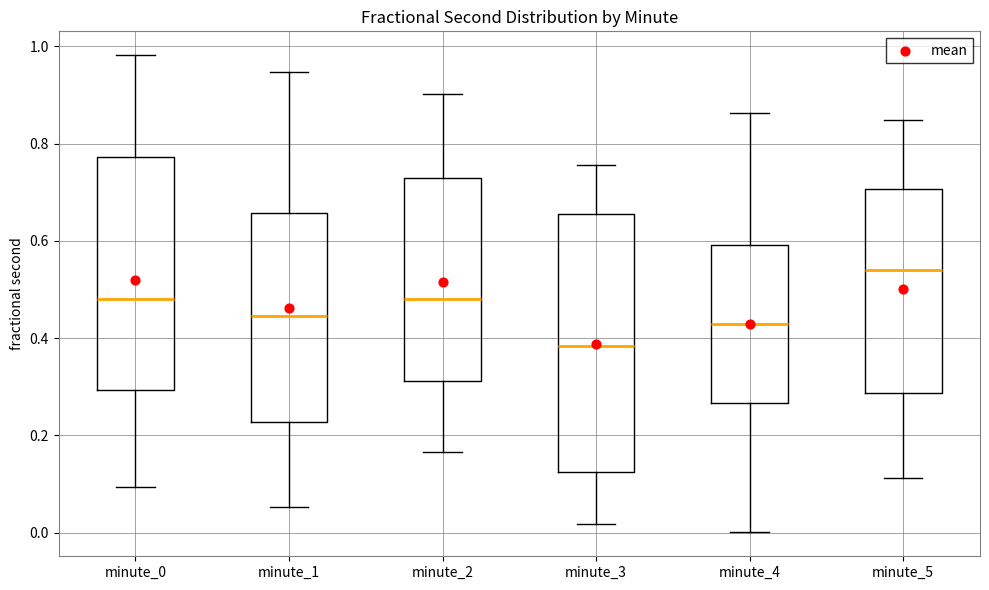

Reading left to right, transcribe this box plot: for each box, give where its median line is, the range the box spans, and where its two whiskers end, as read against the y-axis. The values are not printed on the chart, so give them approximately, as read against the axis.

minute_0: median 0.48, box 0.30 to 0.78, whiskers 0.10 to 0.98
minute_1: median 0.44, box 0.22 to 0.66, whiskers 0.06 to 0.94
minute_2: median 0.48, box 0.32 to 0.72, whiskers 0.16 to 0.90
minute_3: median 0.38, box 0.12 to 0.66, whiskers 0.02 to 0.76
minute_4: median 0.42, box 0.26 to 0.60, whiskers 0.00 to 0.86
minute_5: median 0.54, box 0.28 to 0.70, whiskers 0.12 to 0.84